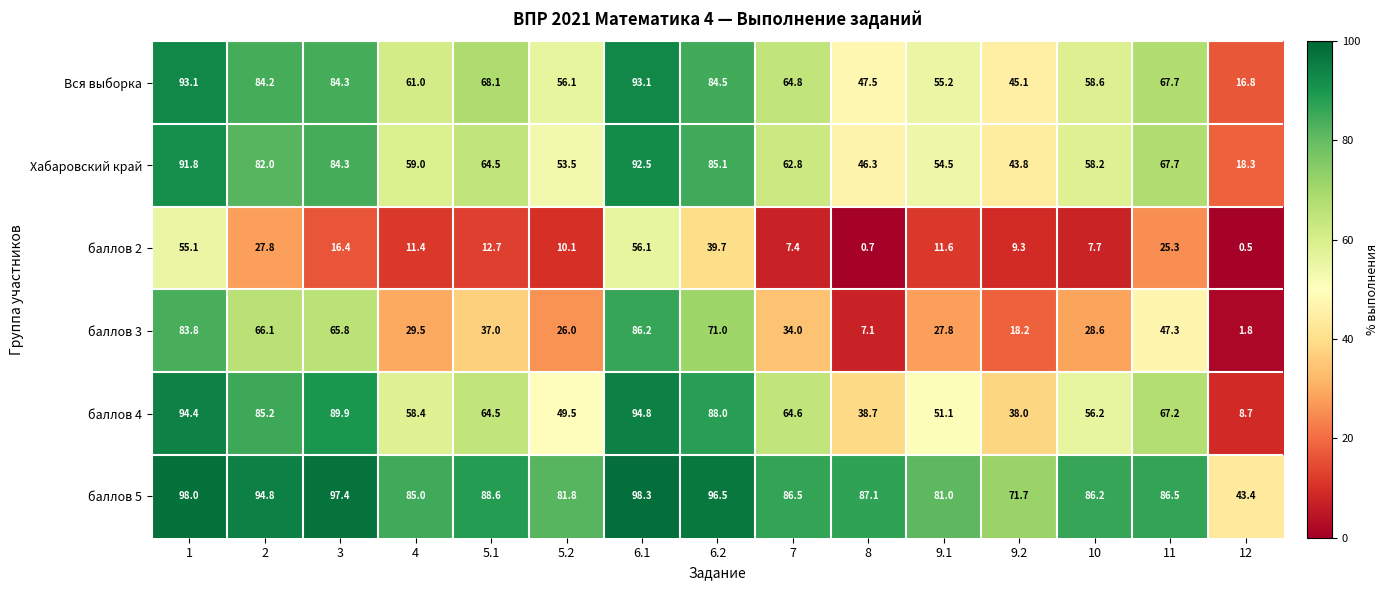

At which label is баллов 4 closest to 51?

9.1